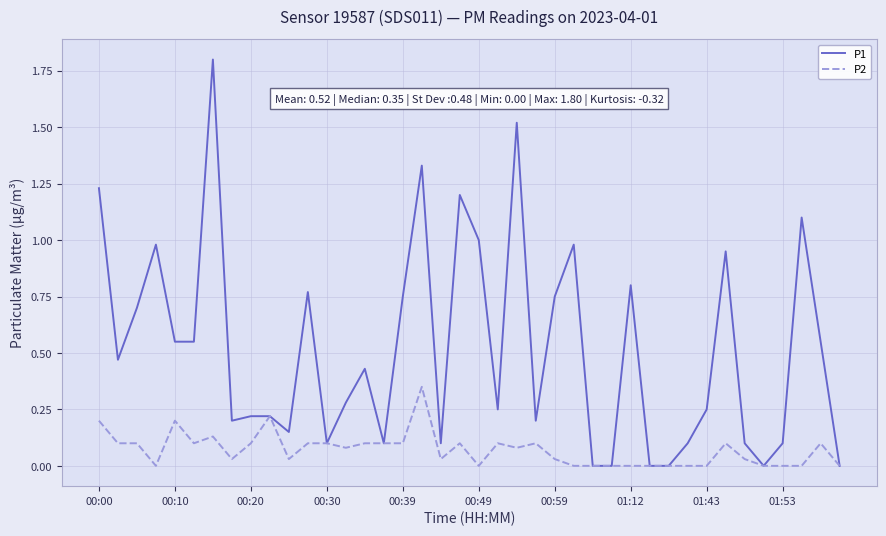

Which series has the largest range (max minus min)?

P1